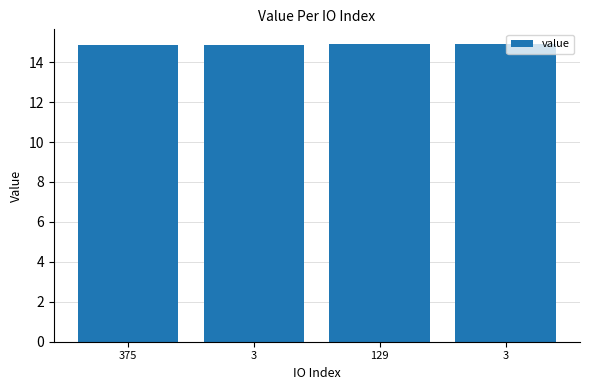

What is the sum of the values at 375 and 3?

29.8